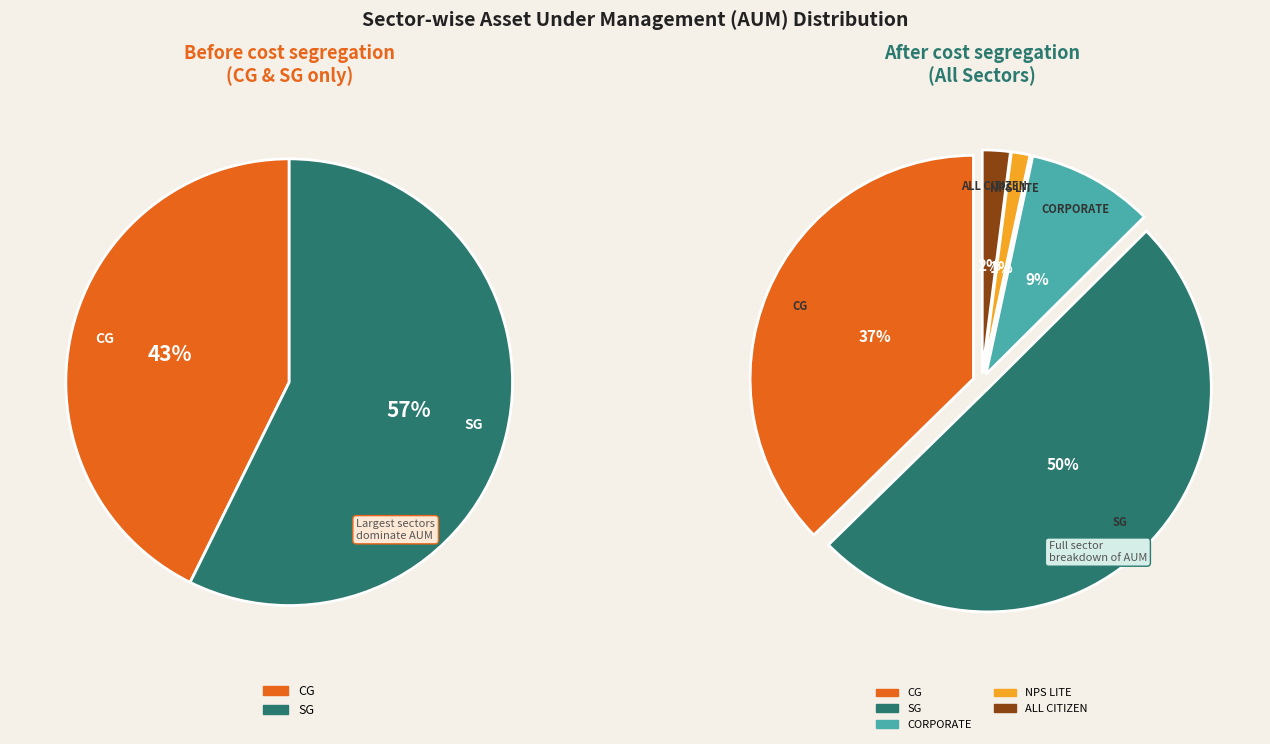

To the nearest percent, what portion does CG represent?

37%